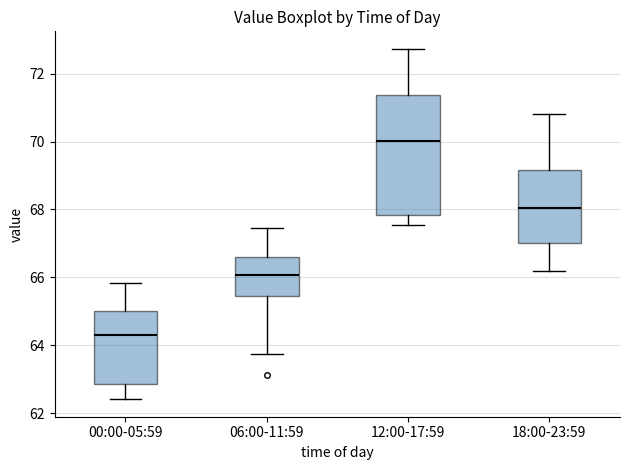

Reading left to right, read every box against the y-axis: the position of its median line, the range the box covers, and the ends of its whiskers. The values are not printed on the chart, so give them approximately, as read against the axis.

00:00-05:59: median 64.2, box 62.8 to 65.0, whiskers 62.4 to 65.8
06:00-11:59: median 66.0, box 65.4 to 66.6, whiskers 63.8 to 67.4
12:00-17:59: median 70.0, box 67.8 to 71.4, whiskers 67.6 to 72.8
18:00-23:59: median 68.0, box 67.0 to 69.2, whiskers 66.2 to 70.8